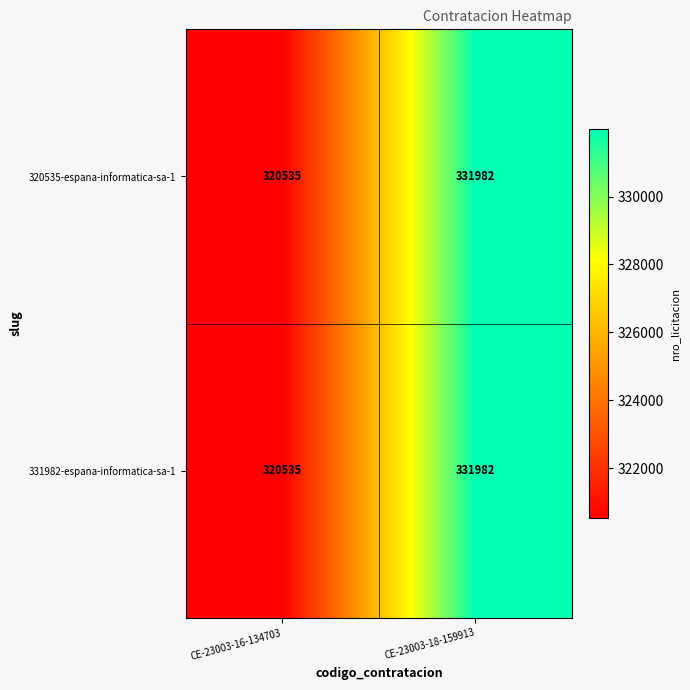

At which label is 320535-espana-informatica-sa-1 closest to 326258?

CE-23003-16-134703